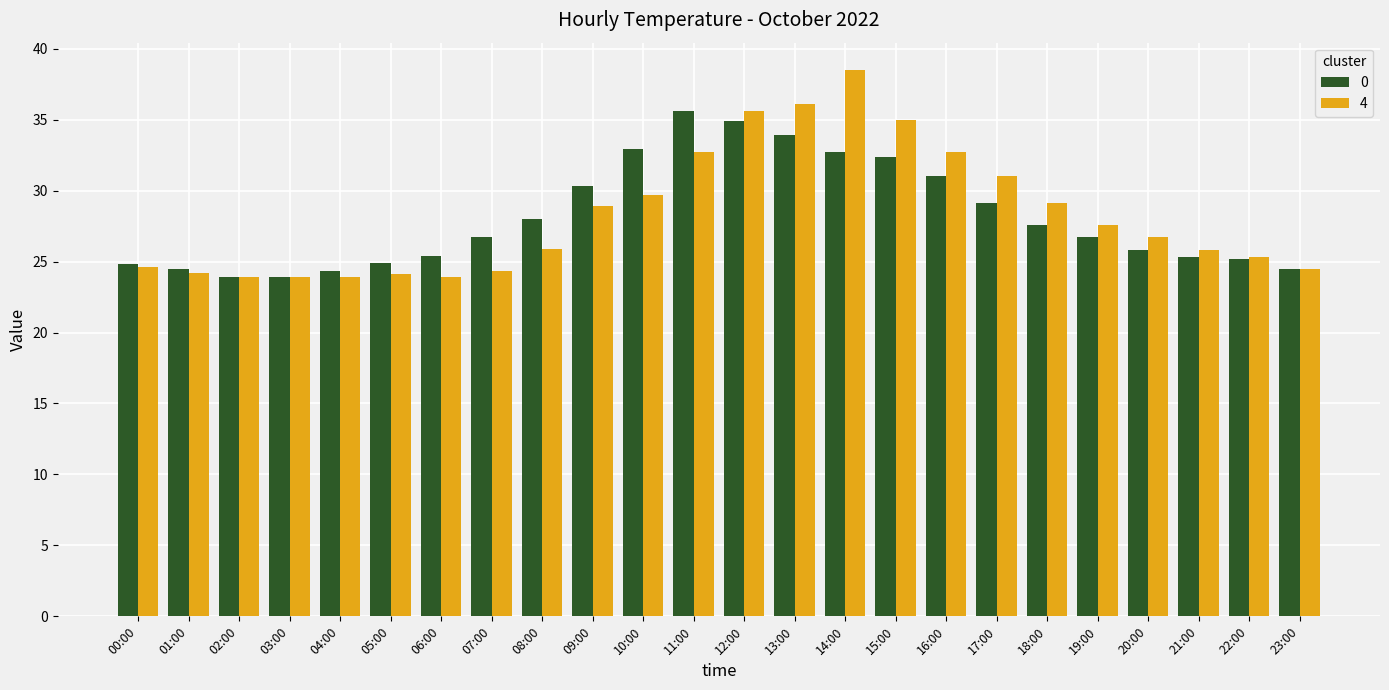

How many bars are there in total?

48